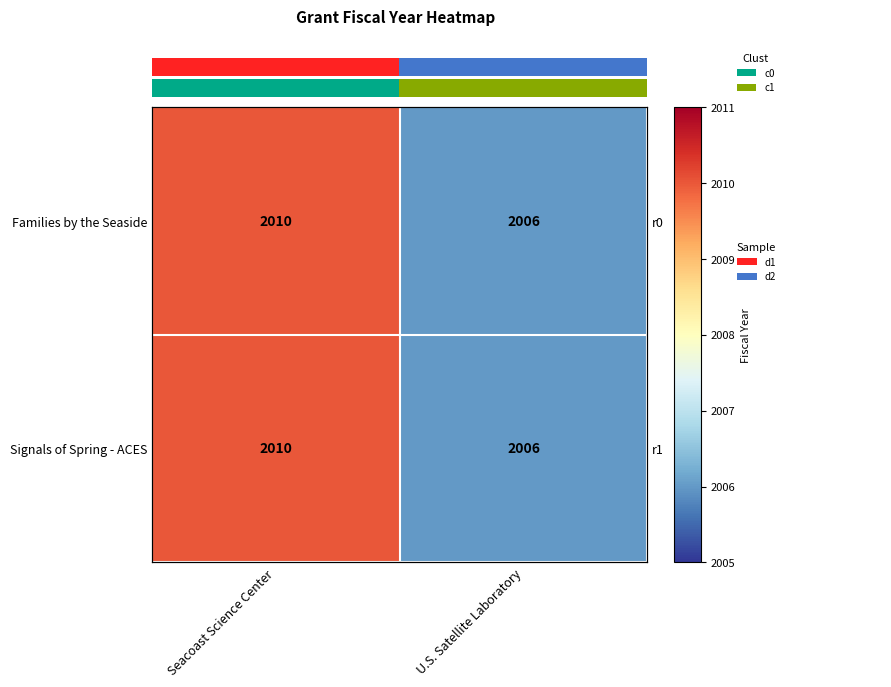

Where is Signals of Spring - ACES nearest to the value 2008?

Seacoast Science Center